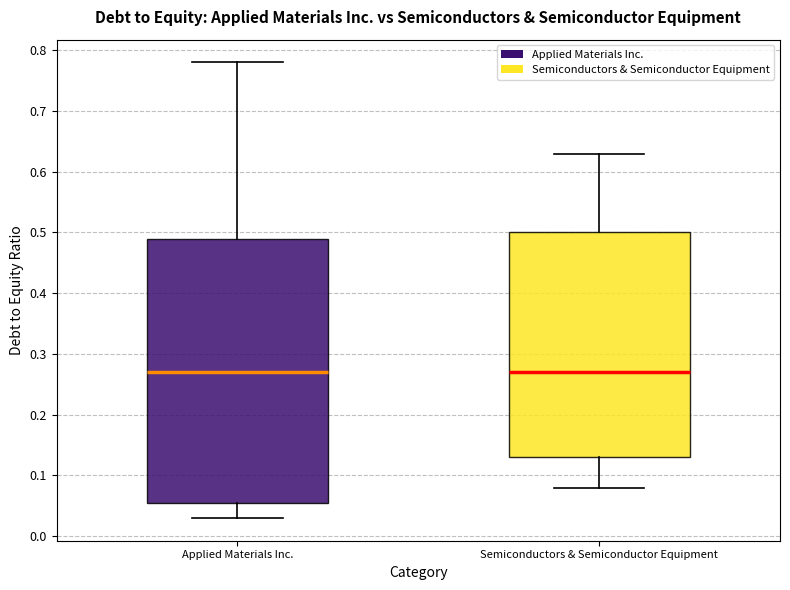

Comparing the boxes themselves (not the whiskers), which one is the tallest?

Applied Materials Inc.